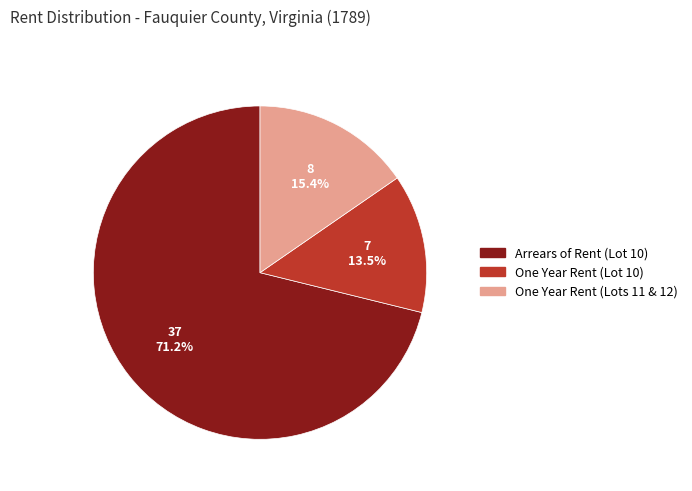

What is the majority slice?

Arrears of Rent (Lot 10)